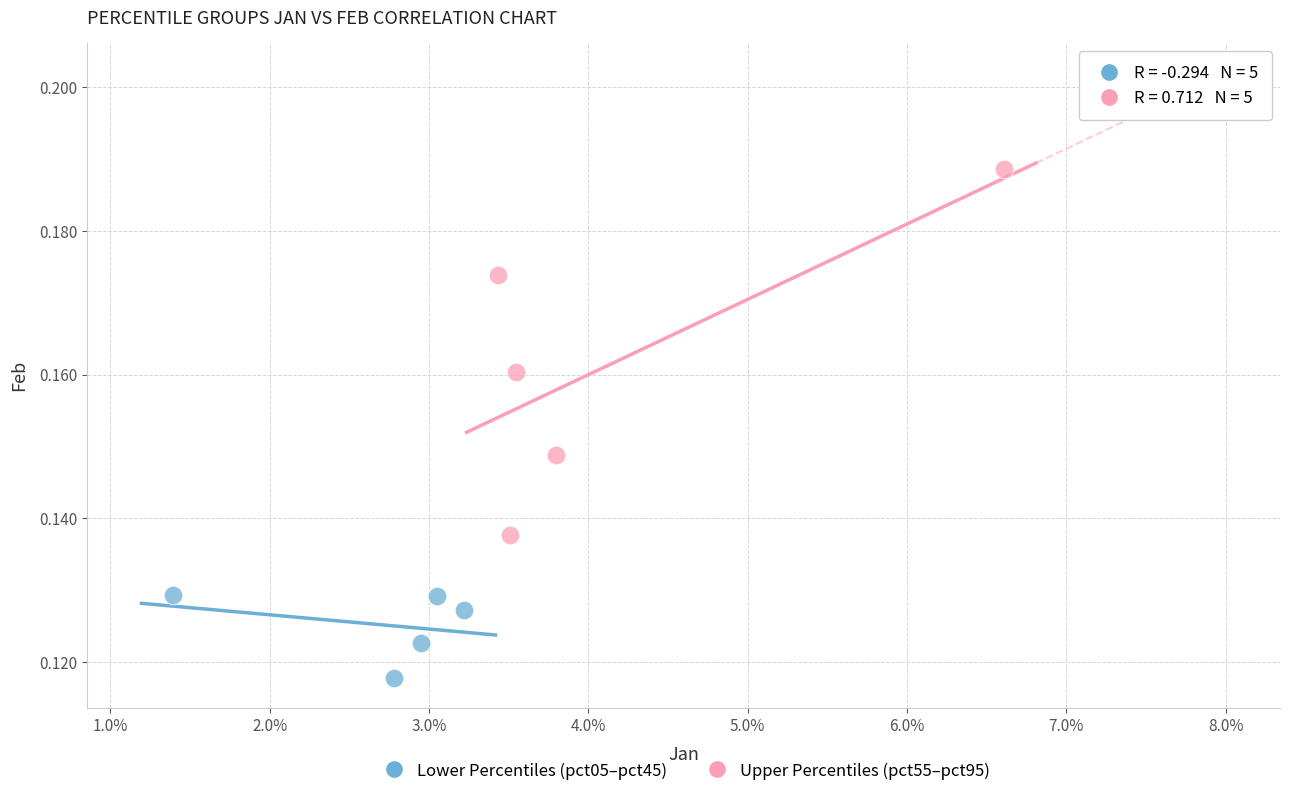

Which series reaches the maximum Y coordinate?

Upper Percentiles (pct55–pct95)